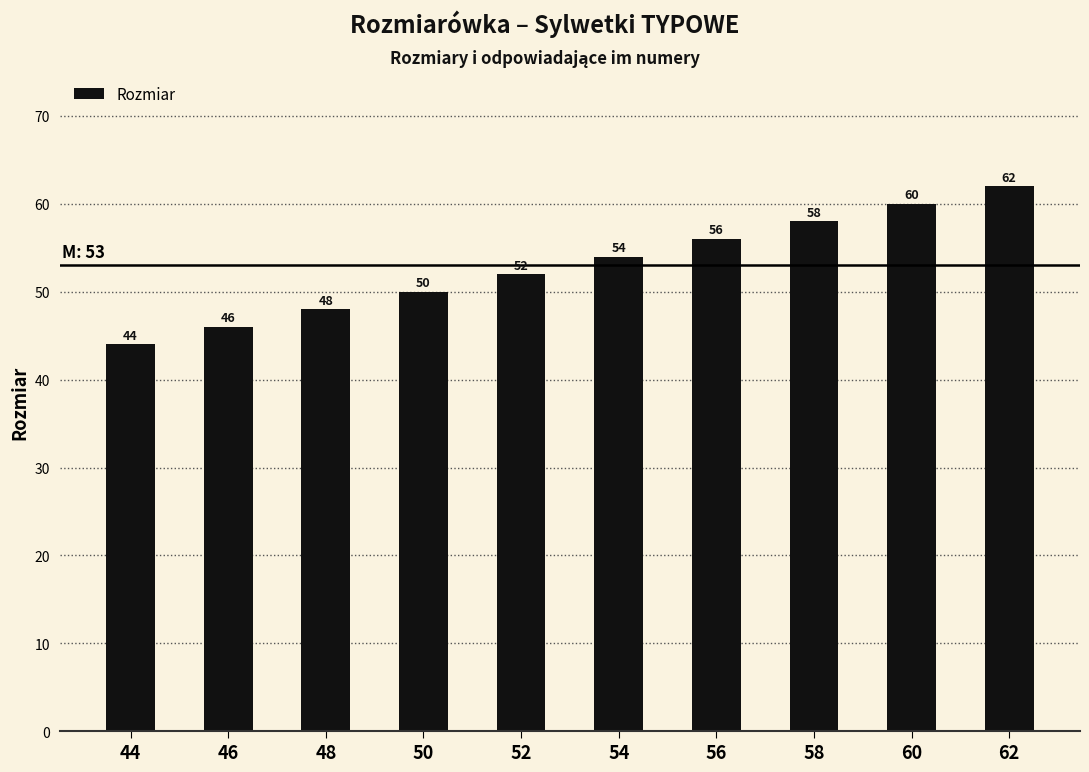

How many values are between 48 and 58?

6